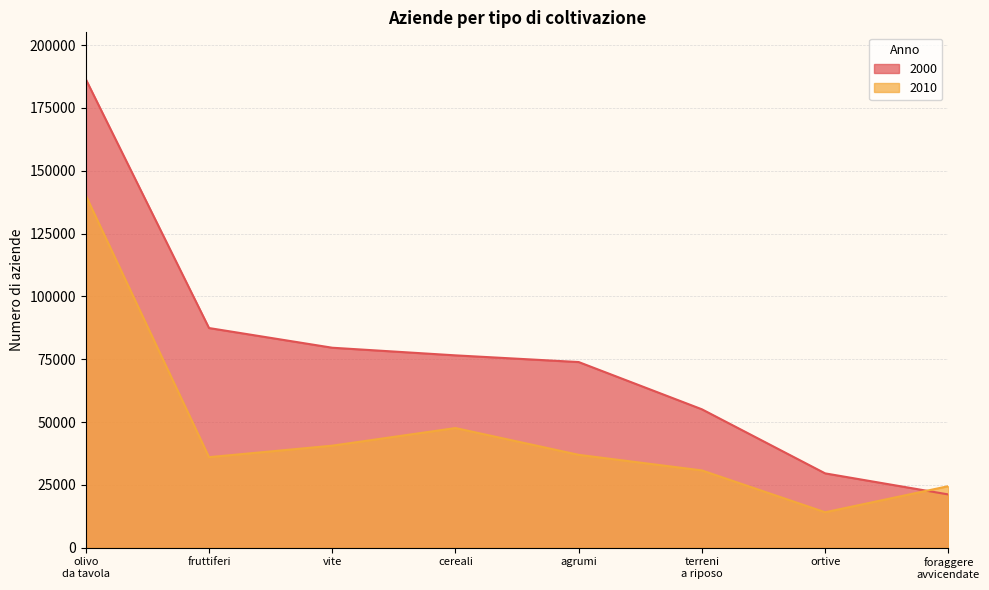

What is the difference between the 2010 values at fruttiferi and cereali?

11586